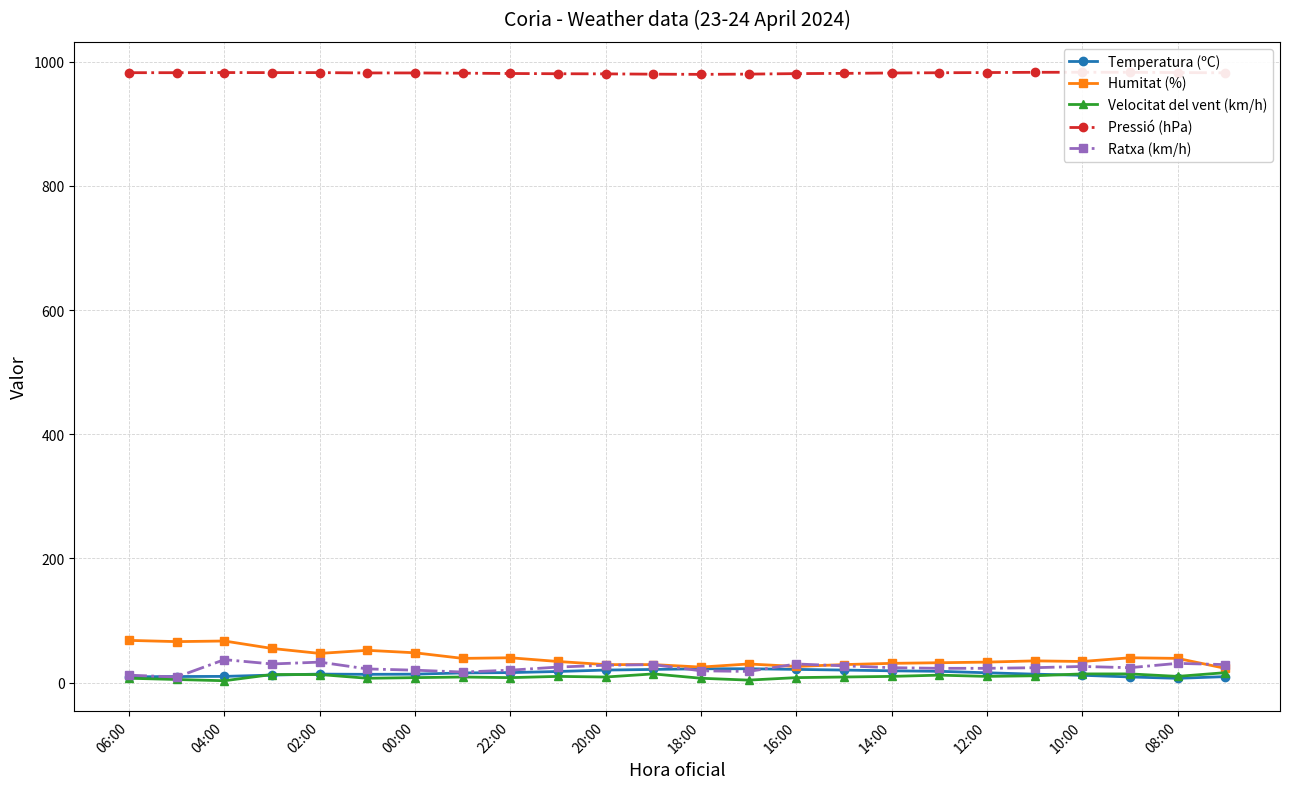

True or false: Ratxa (km/h) has more than 2 interior local peaks.

True